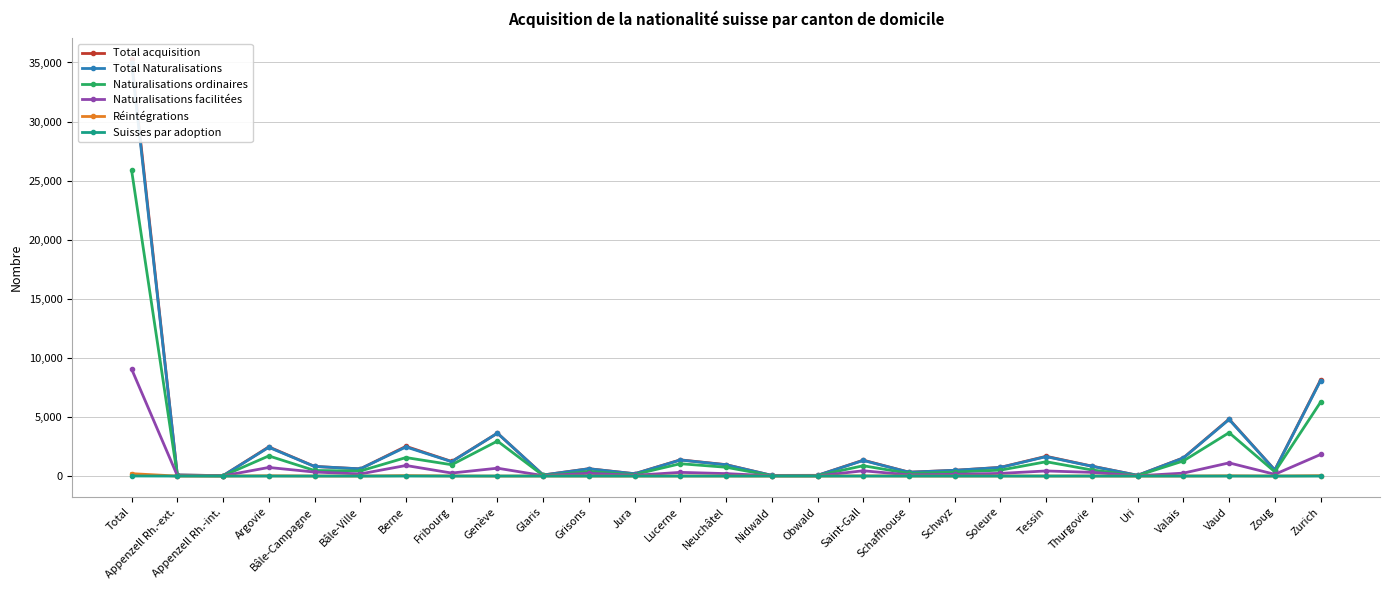

True or false: Total Naturalisations and Naturalisations ordinaires cross at least once.

False